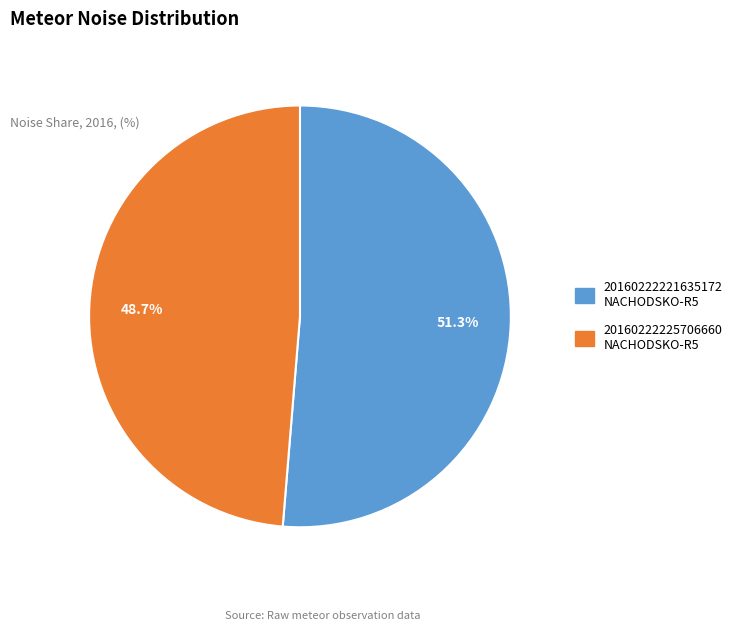

To the nearest percent, what is the average slice percentage?

50%